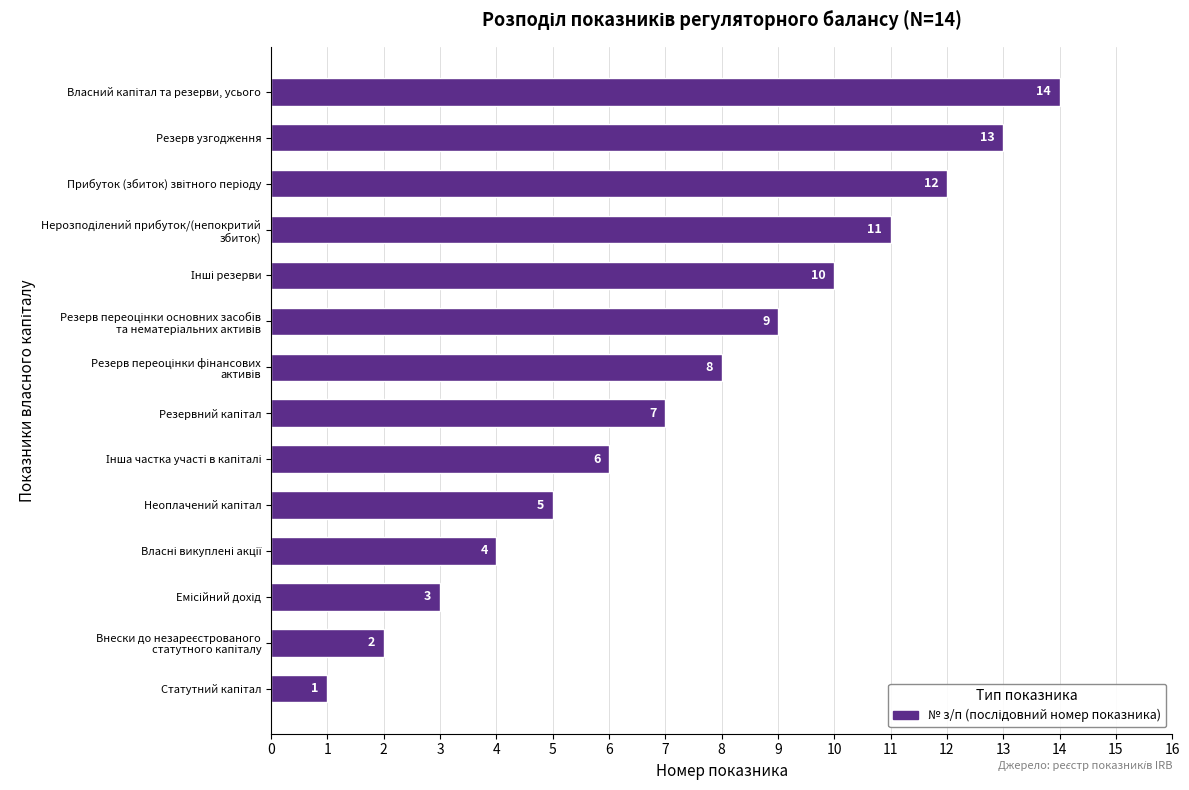

What is the difference between the maximum and minimum values?

13